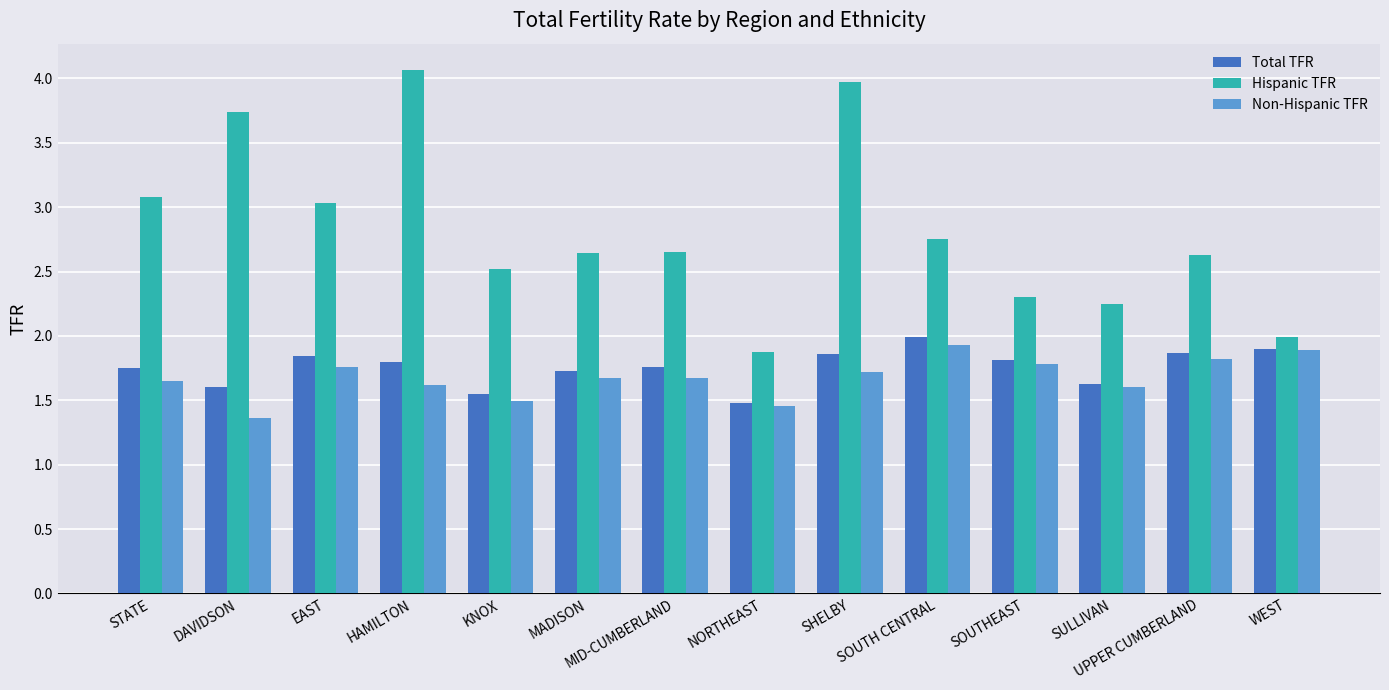

What position from the left is SHELBY?

9